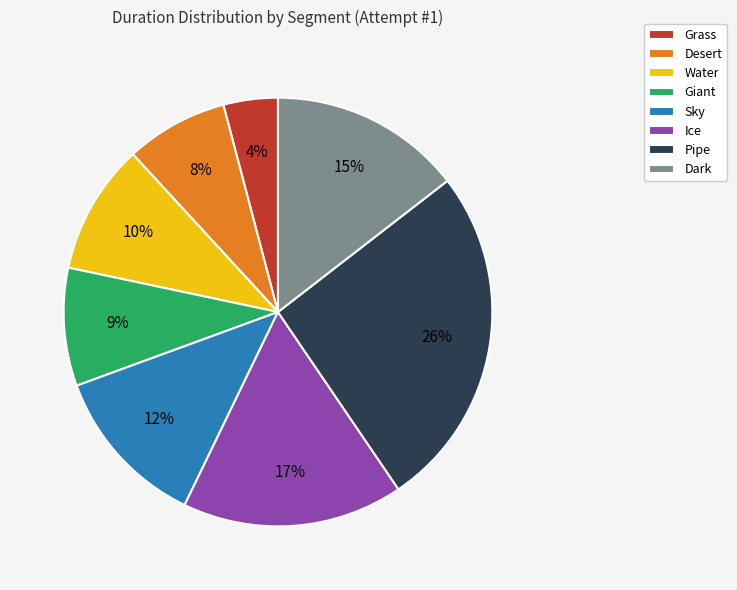

Rank the categories by value from lowest to highest.

Grass, Desert, Giant, Water, Sky, Dark, Ice, Pipe